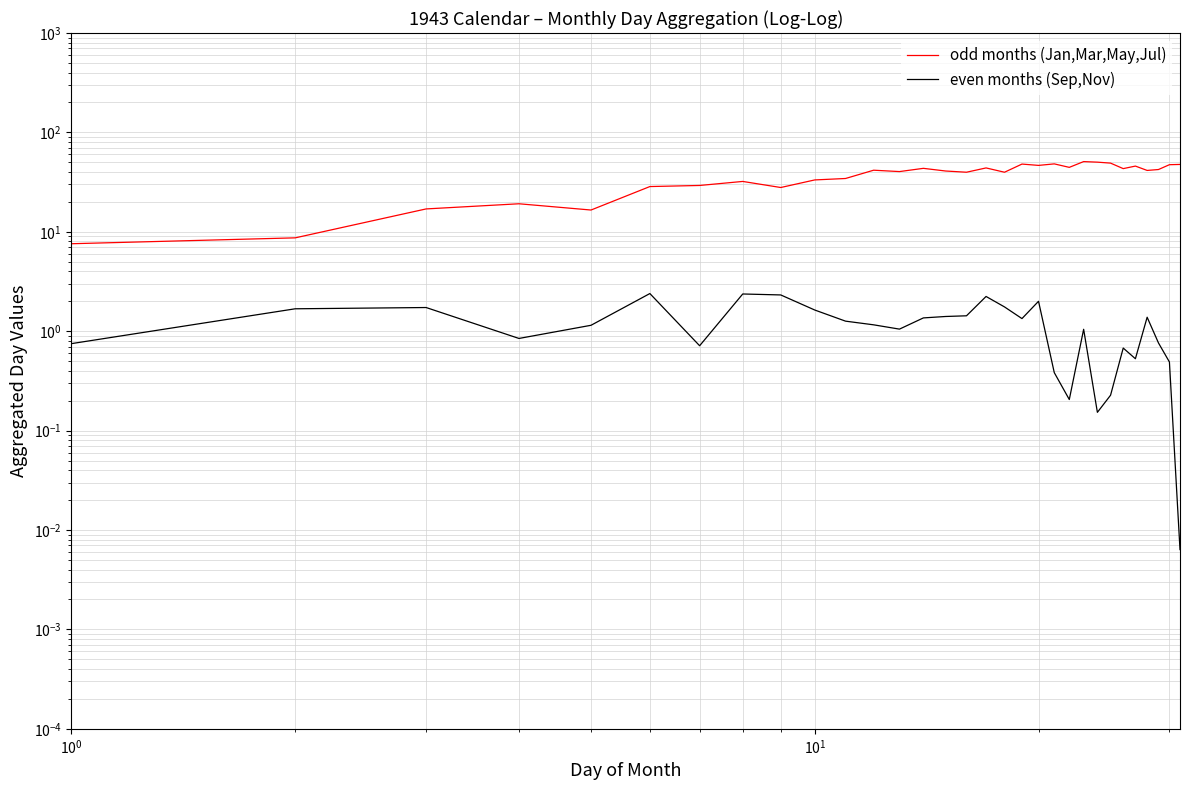

What is the difference between the maximum and minimum values in the even months (Sep,Nov) series?

2.4